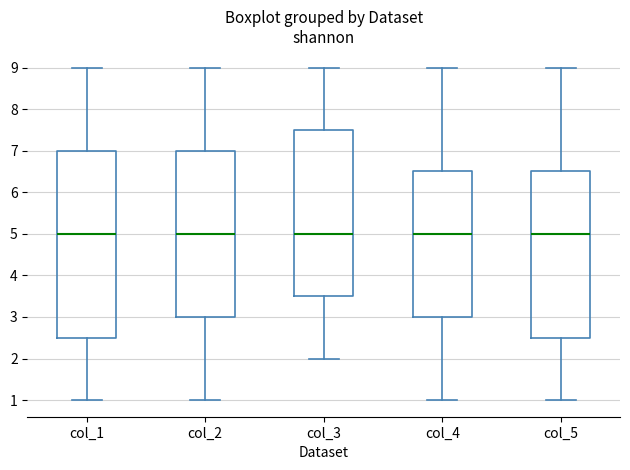

Reading left to right, read every box against the y-axis: the position of its median line, the range the box covers, and the ends of its whiskers. The values are not printed on the chart, so give them approximately, as read against the axis.

col_1: median 5.0, box 2.5 to 7.0, whiskers 1.0 to 9.0
col_2: median 5.0, box 3.0 to 7.0, whiskers 1.0 to 9.0
col_3: median 5.0, box 3.5 to 7.5, whiskers 2.0 to 9.0
col_4: median 5.0, box 3.0 to 6.5, whiskers 1.0 to 9.0
col_5: median 5.0, box 2.5 to 6.5, whiskers 1.0 to 9.0